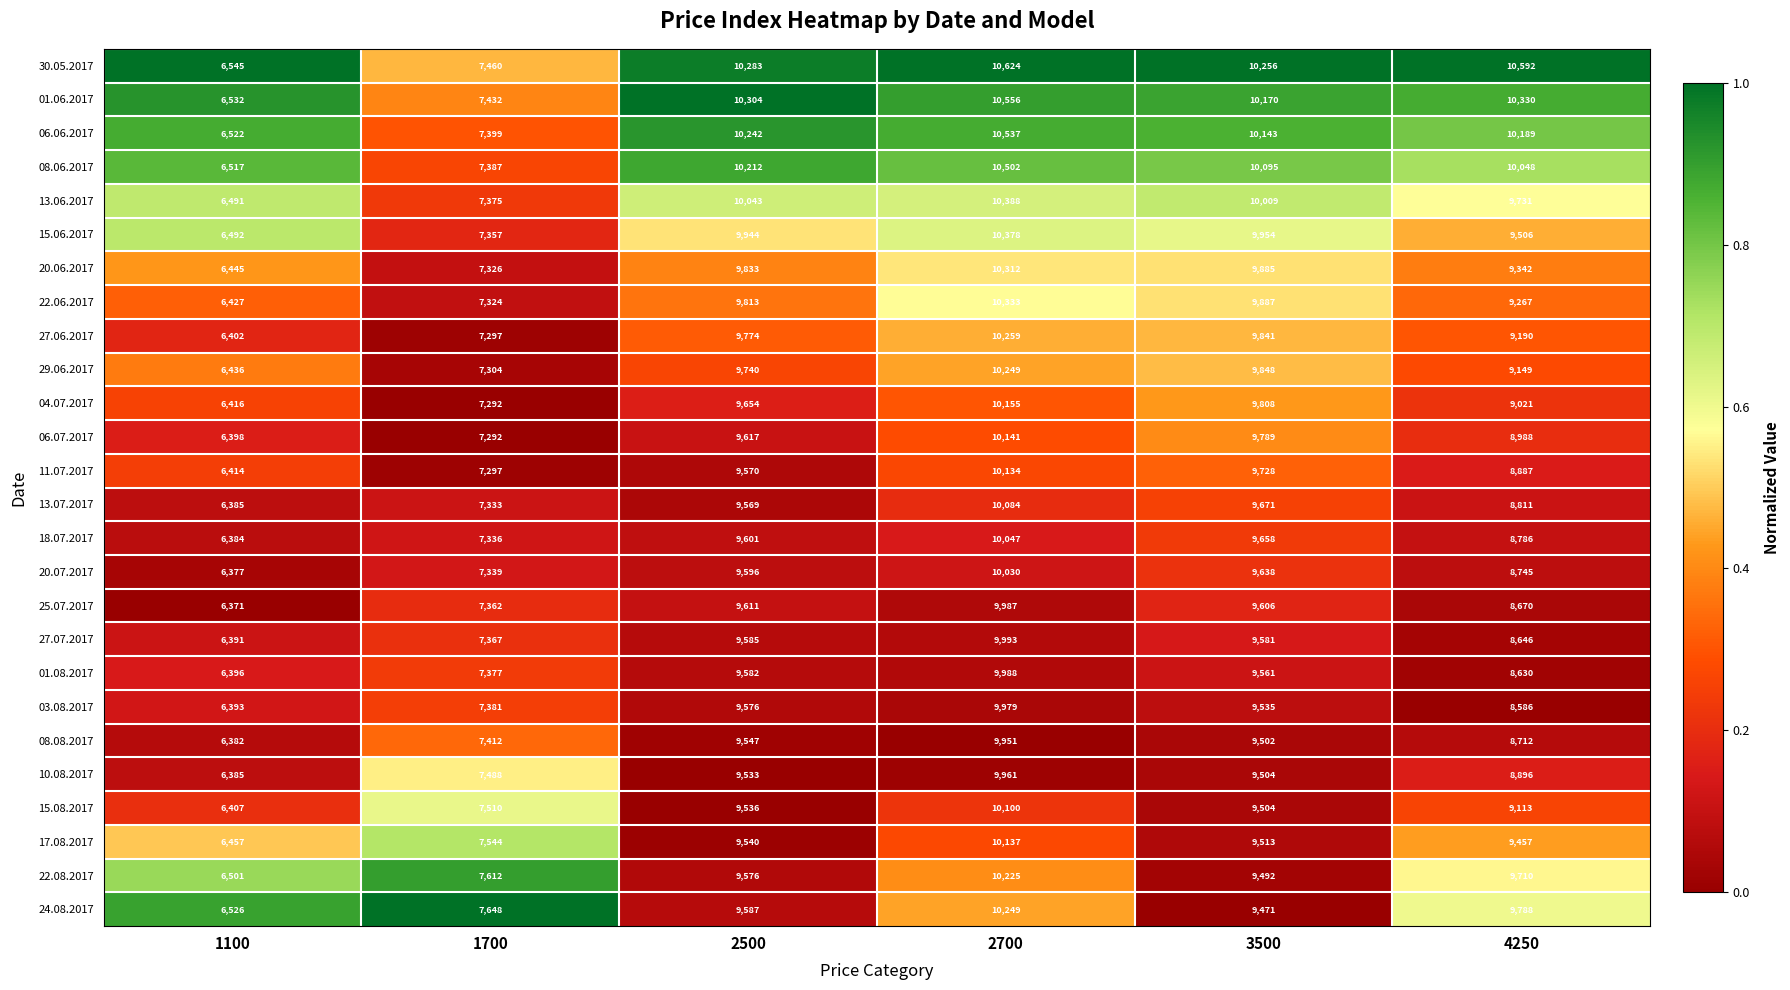

Between 3500 and 4250, which series saw the biggest shift?

03.08.2017